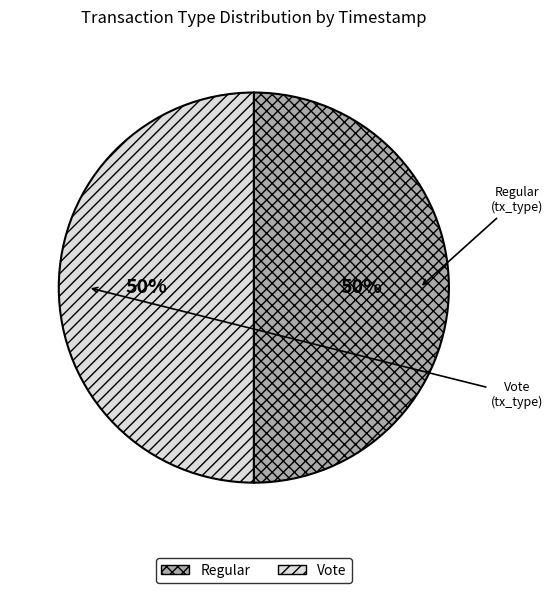

Is the sum of Vote and Regular greater than half?

Yes